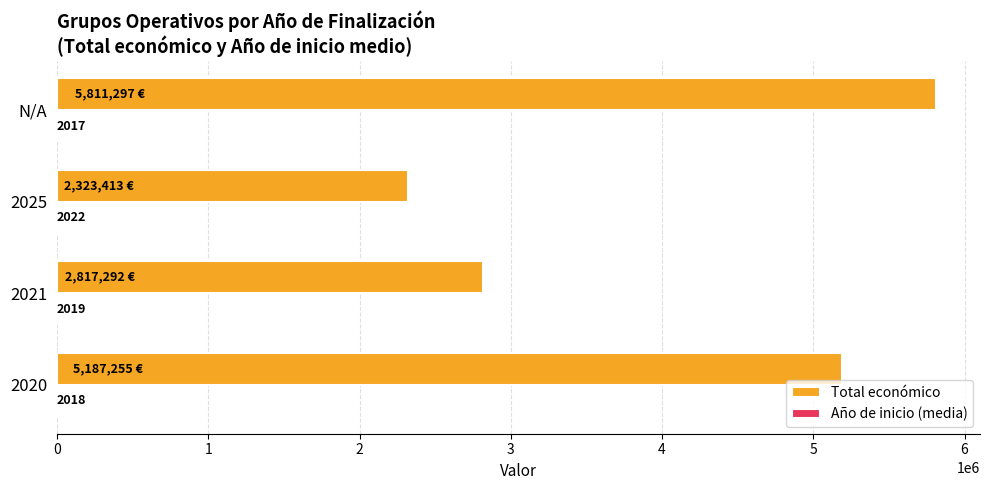

Which series has the largest total across all categories?

Total económico